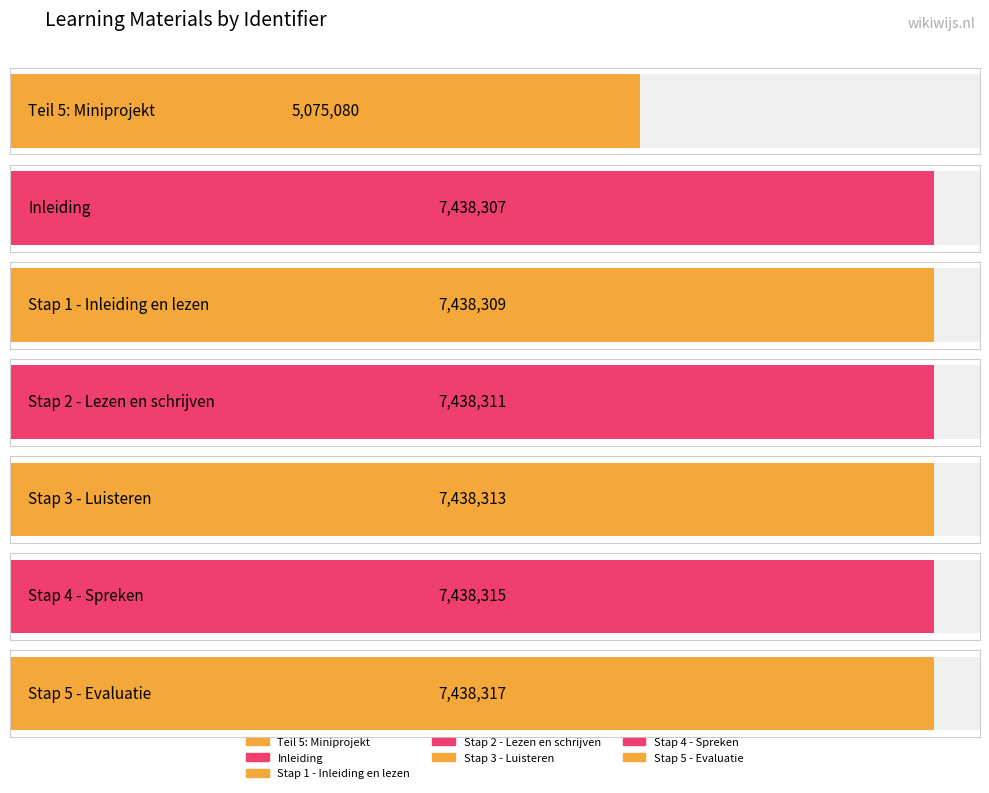

At which label does the data first exceed 7438311?

Stap 3 - Luisteren